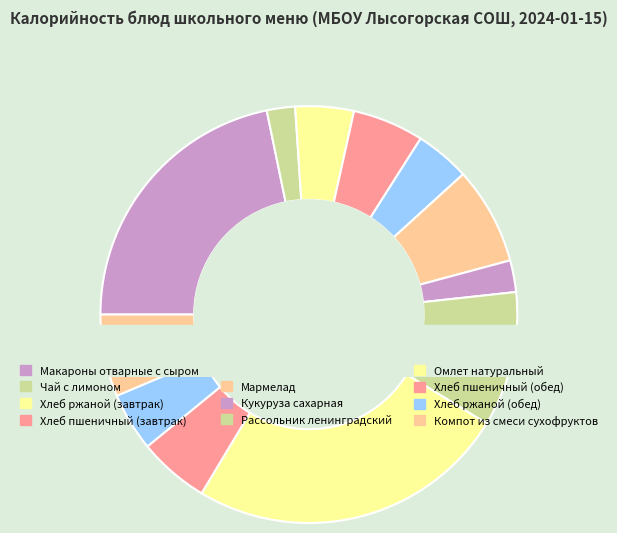

To the nearest percent, what is the difference between the Хлеб ржаной (завтрак) and Мармелад slice percentages?

3%